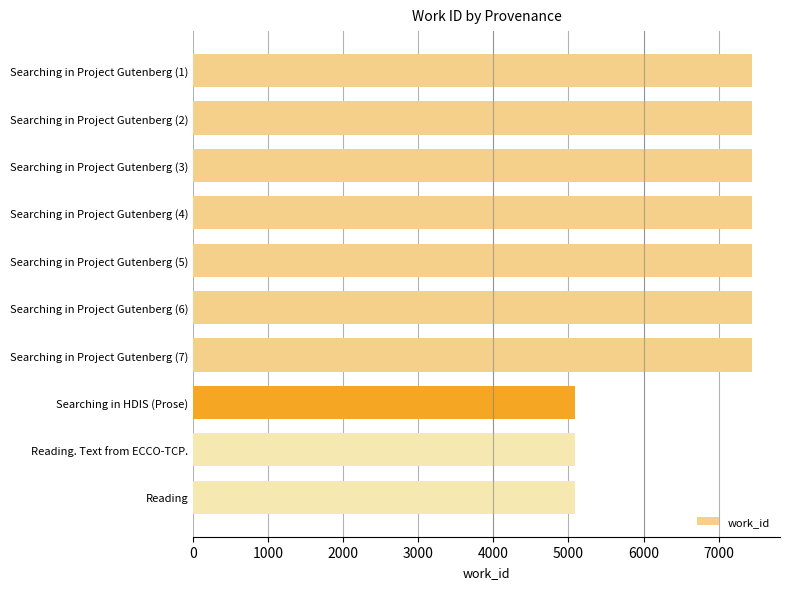

What is the difference between the maximum and minimum values?

2359